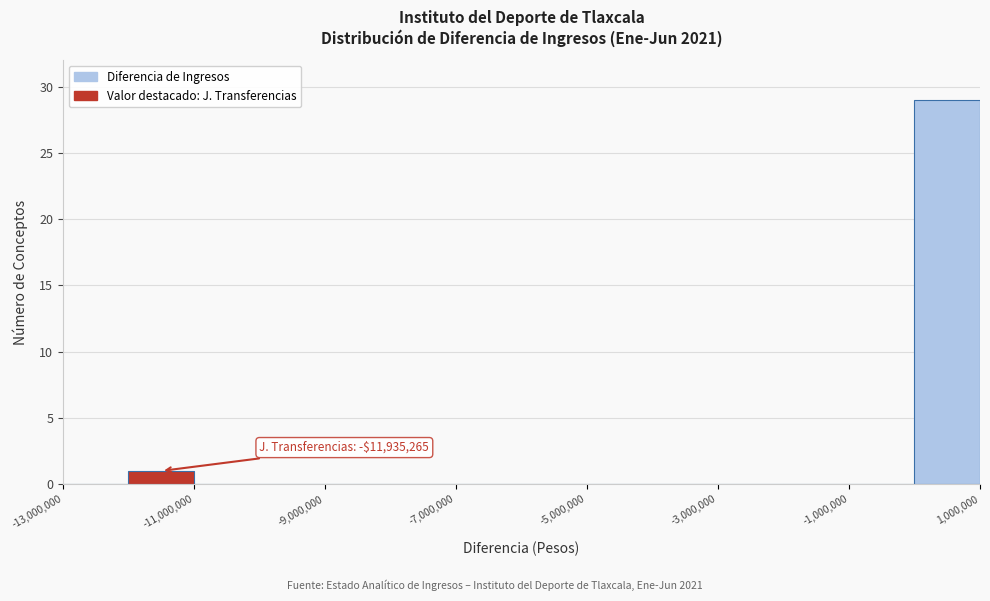

Over which range of the x-axis is the bar tallest?

0 to 1000000